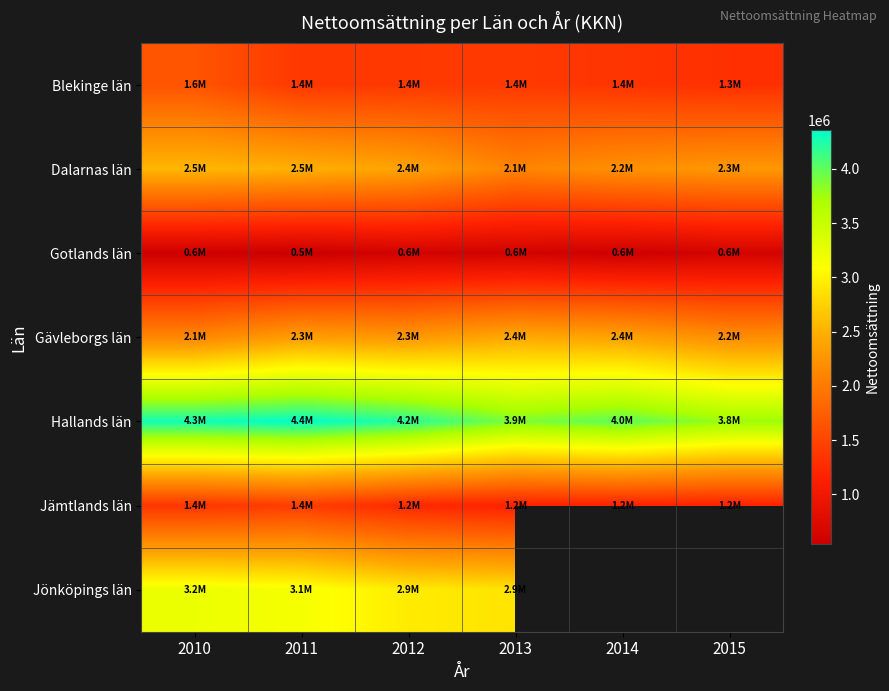

Which category has the highest value across all series?

2011